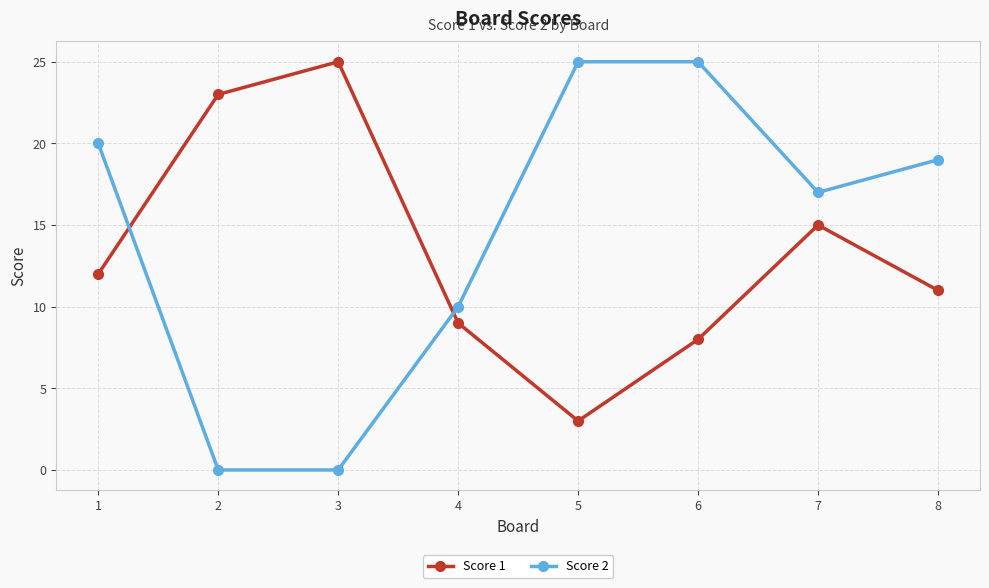

At which label does Score 2 first exceed 19?

1